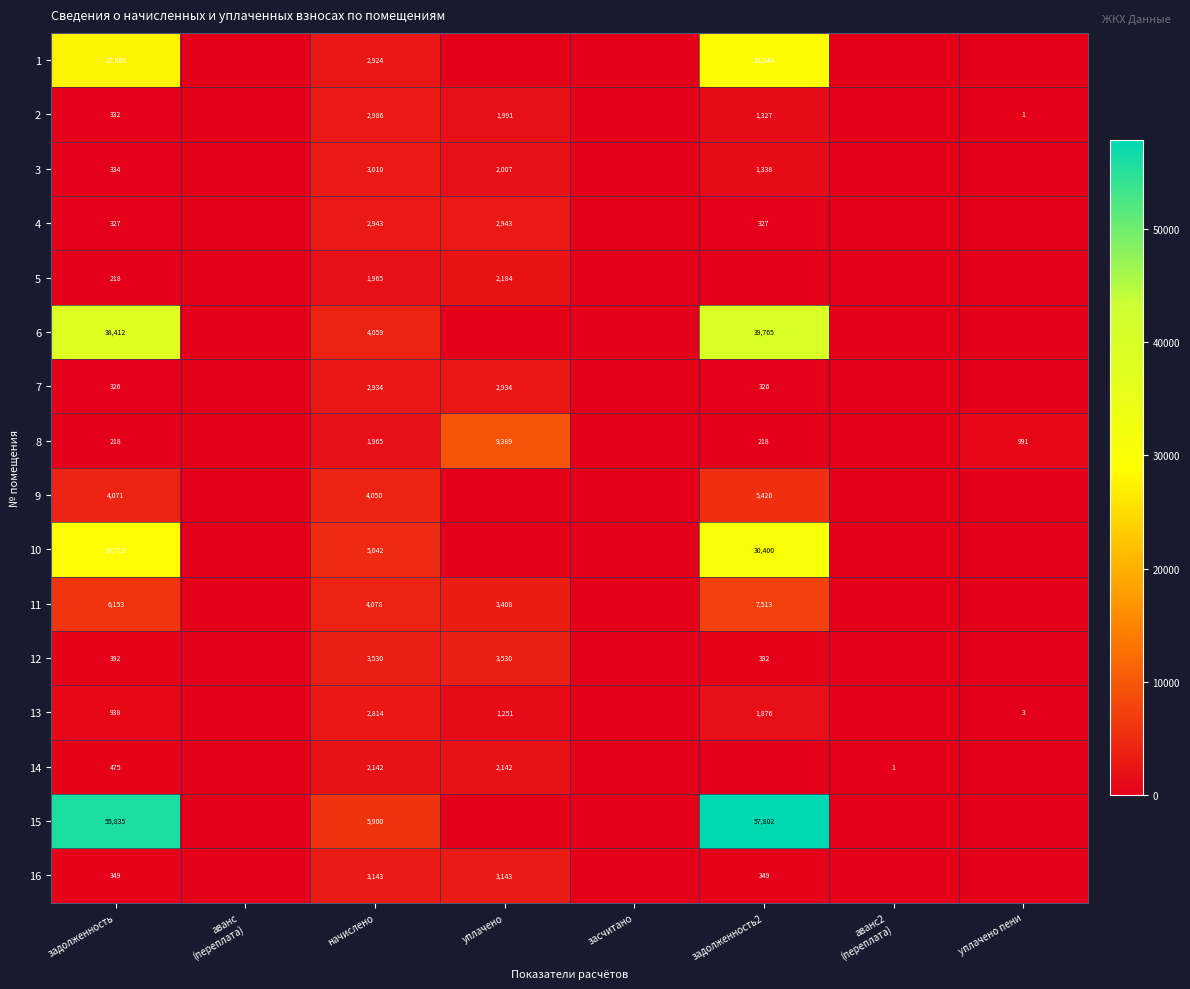

What is the spread (max minus min) of values at задолженность?

55617